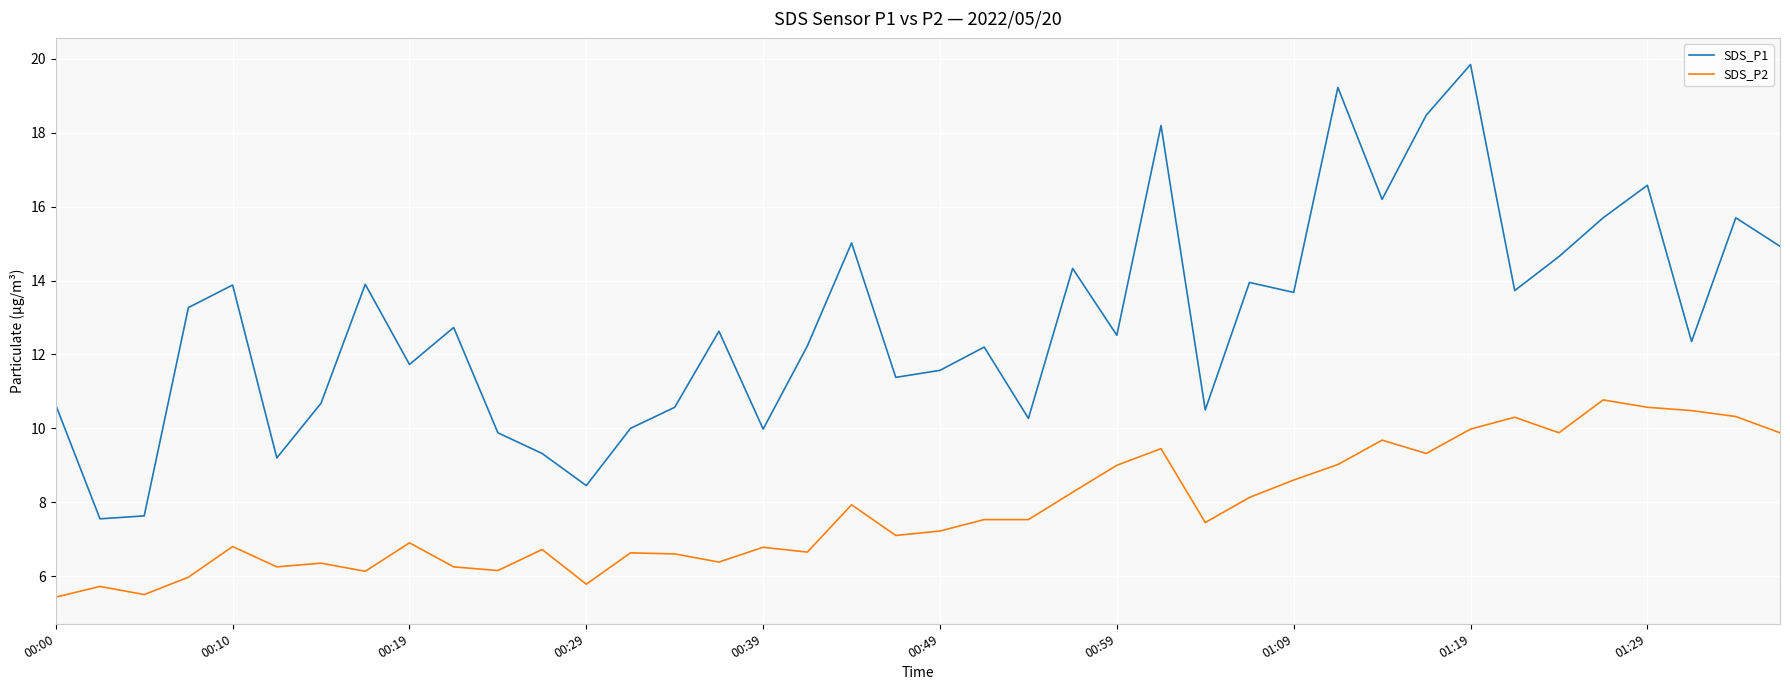

Which series has the widest spread of values?

SDS_P1